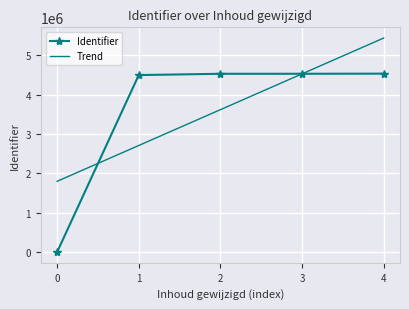

What is the total value across all series at 1?

7204778.5